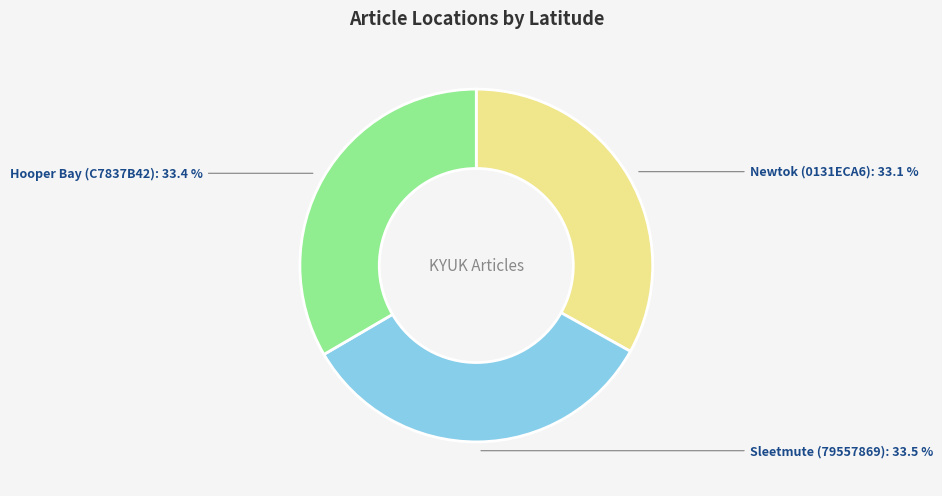

The Hooper Bay (C7837B42) slice represents 33% of the pie. True or false?

True